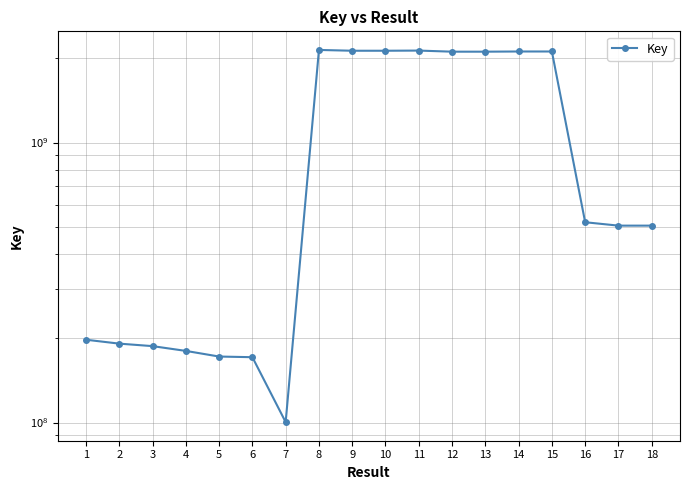

Where does the data first go above 519301989?

8